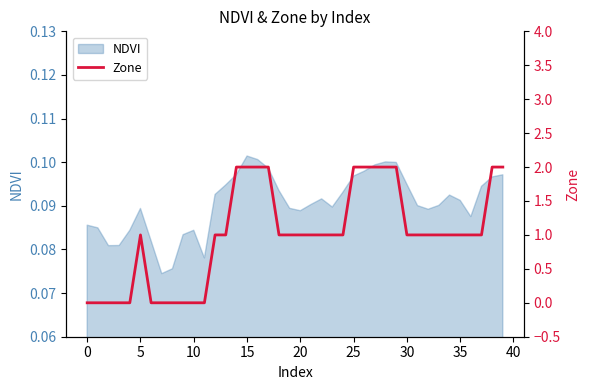

What is the maximum value shown in the chart?

2